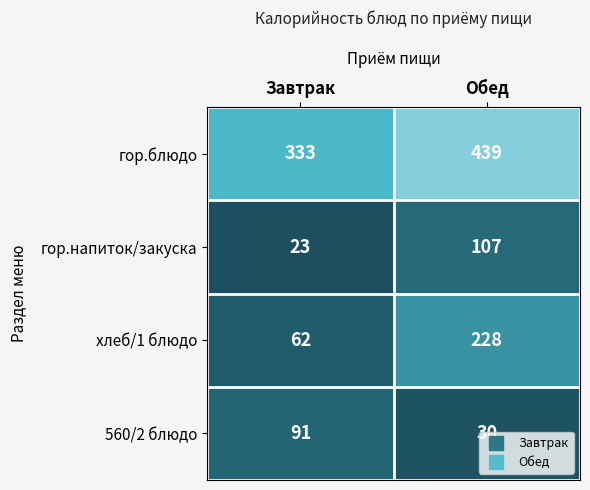

Is it true that хлеб/1 блюдо equals 228 at Обед?

True